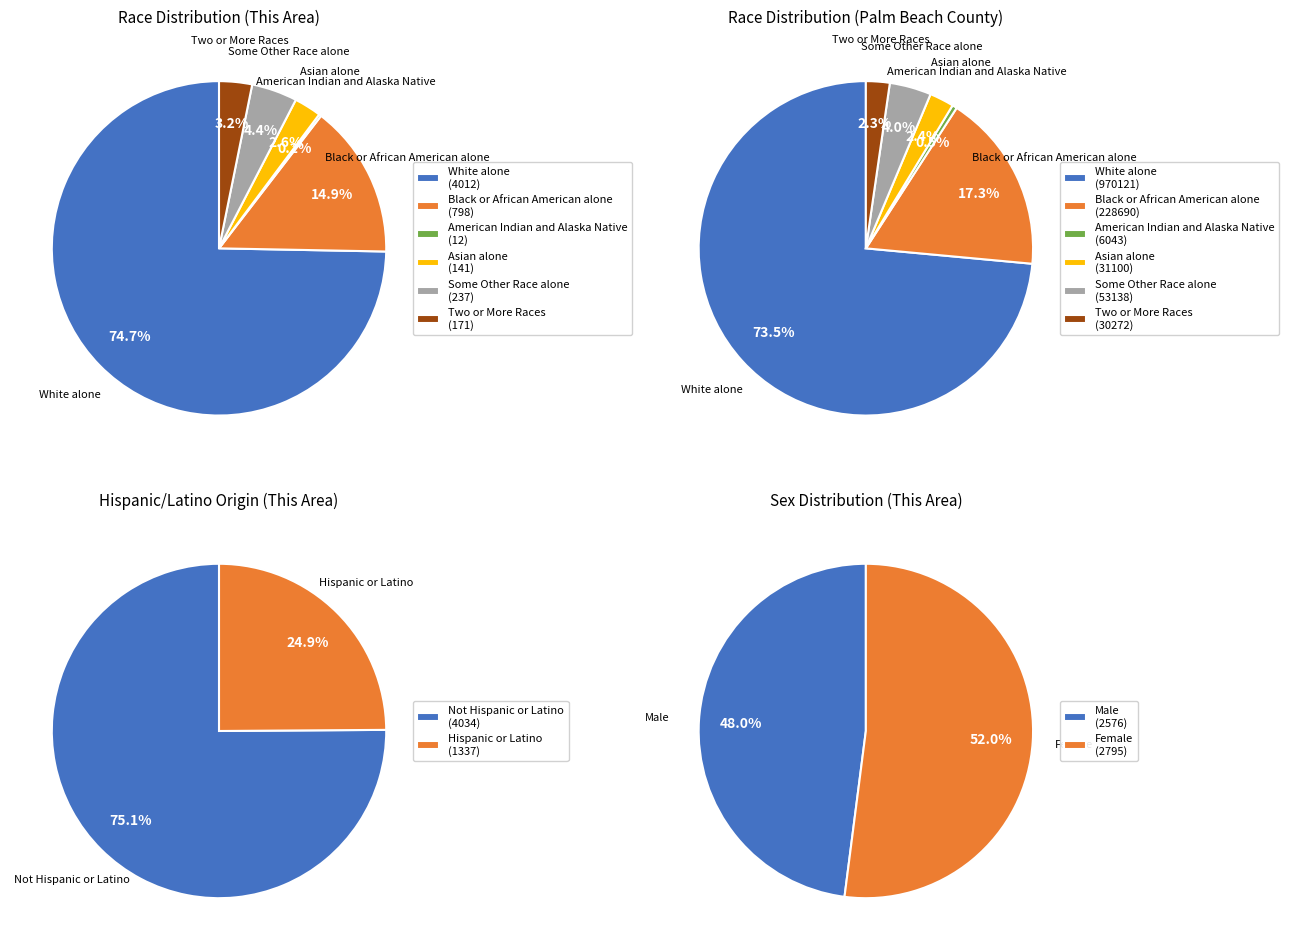

To the nearest percent, what is the difference between the Some Other Race alone and American Indian and Alaska Native slice percentages?

4%